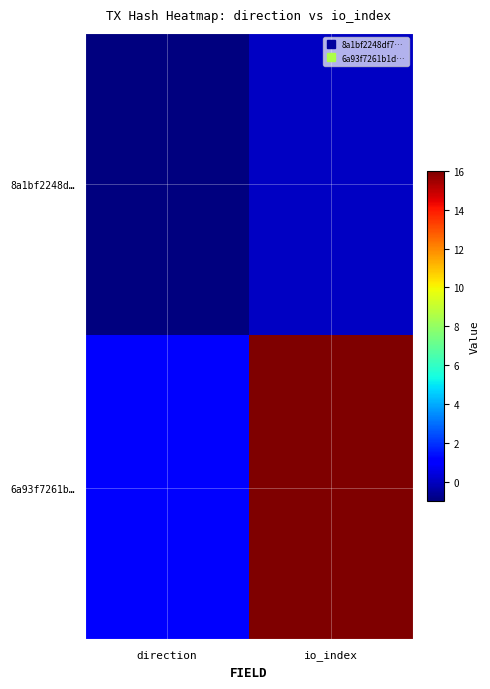

At how many categories does at least one series exceed 0?

2